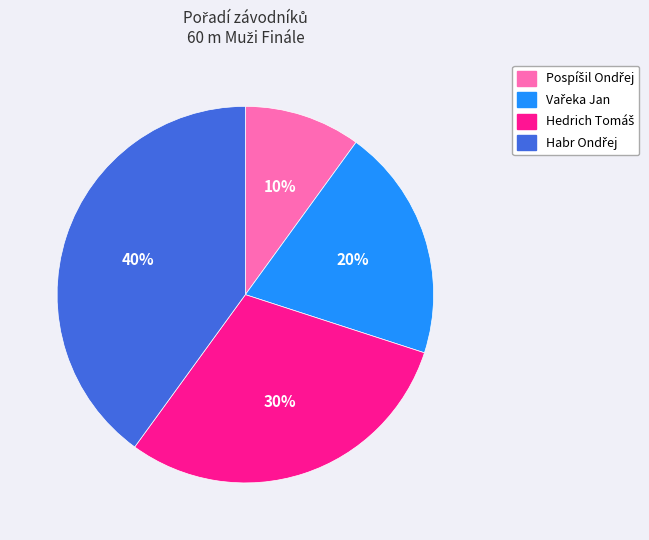

To the nearest percent, what is the difference between the largest and smallest slice percentages?

30%